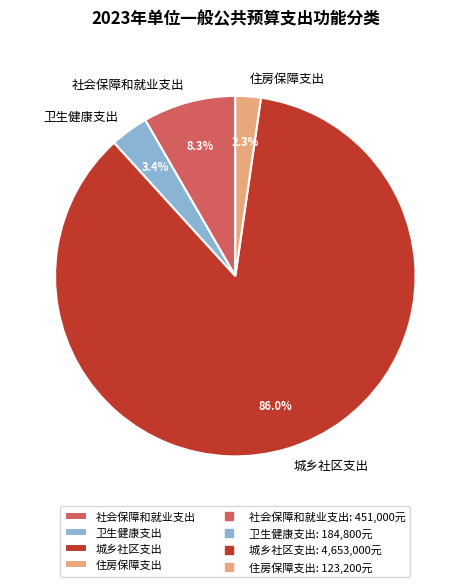

What percentage is the 卫生健康支出 slice, to the nearest percent?

3%